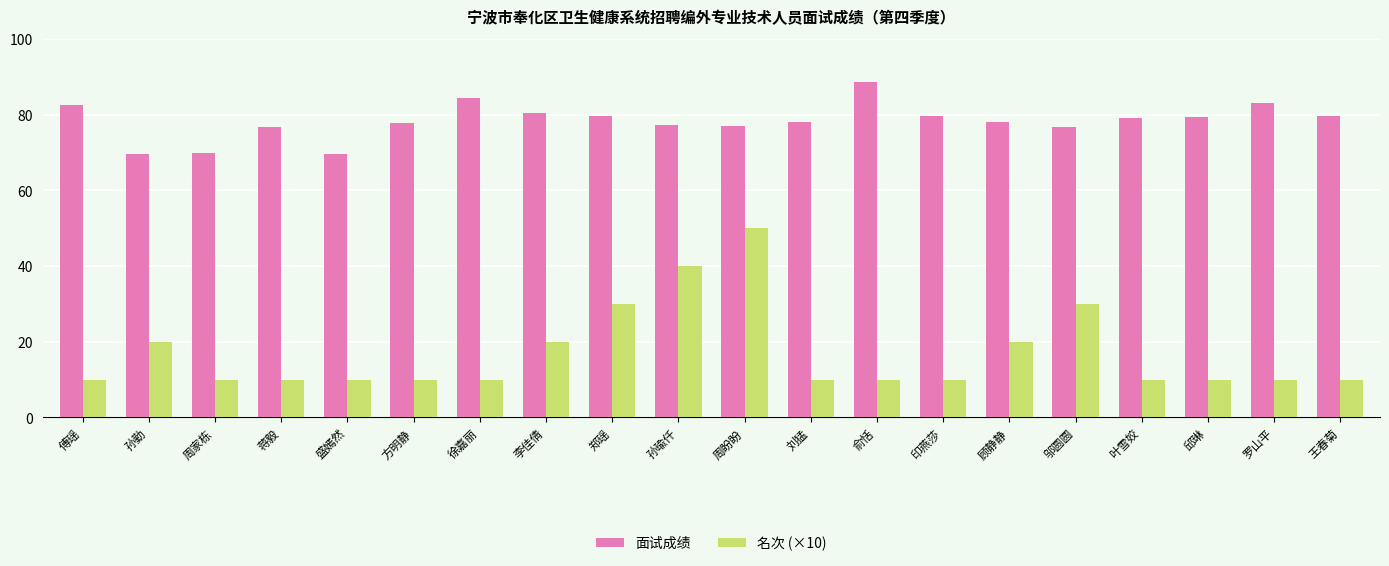

Rank the series by their average value, from highest to lowest.

面试成绩, 名次 (×10)